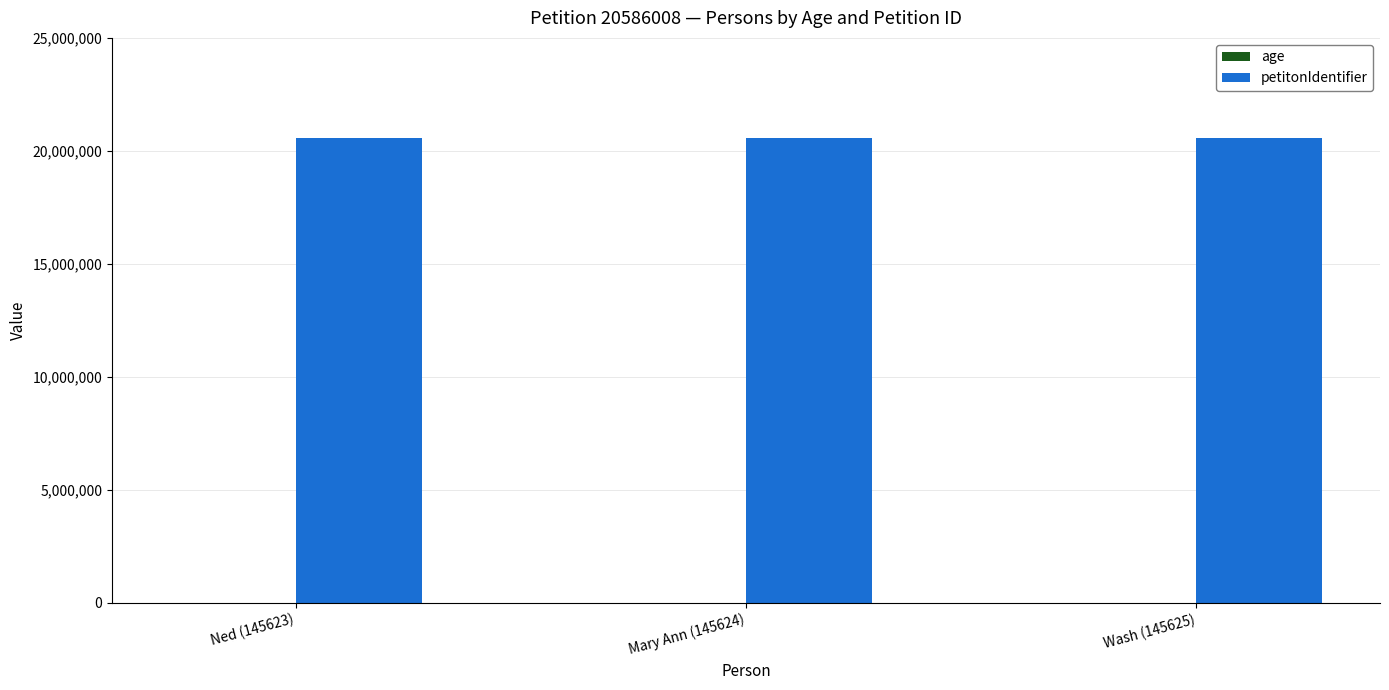

Count the number of categories in the chart.

3